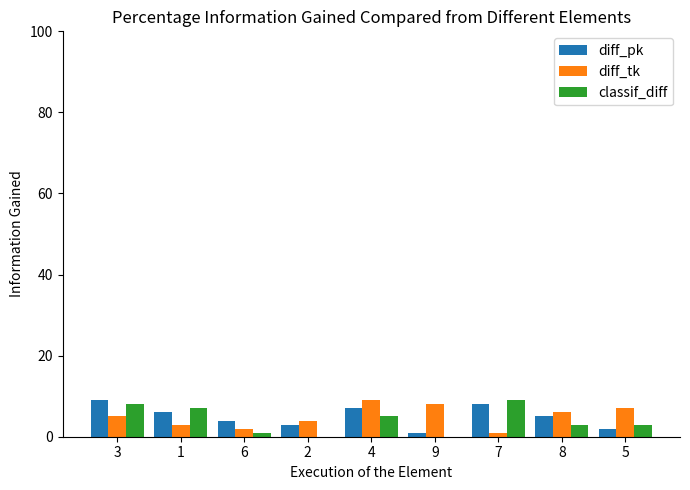

Is it true that diff_tk equals 6 at 8?

True